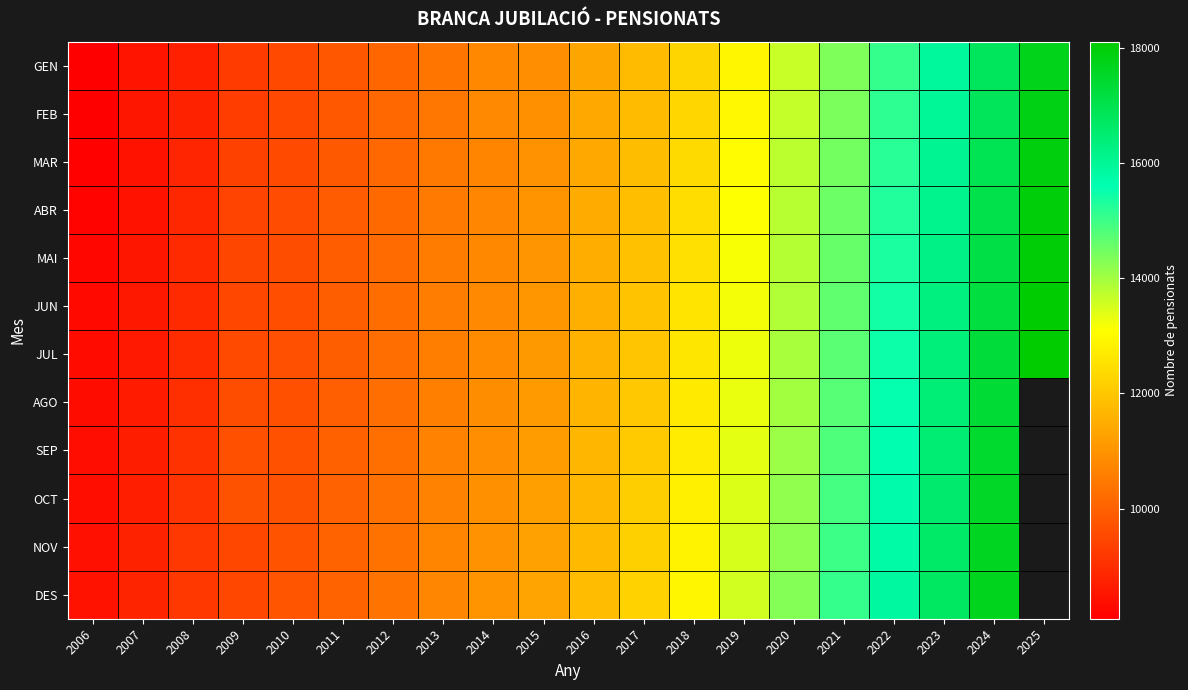

What is the difference between the second highest and second lowest values in the MAR series?

8463.0